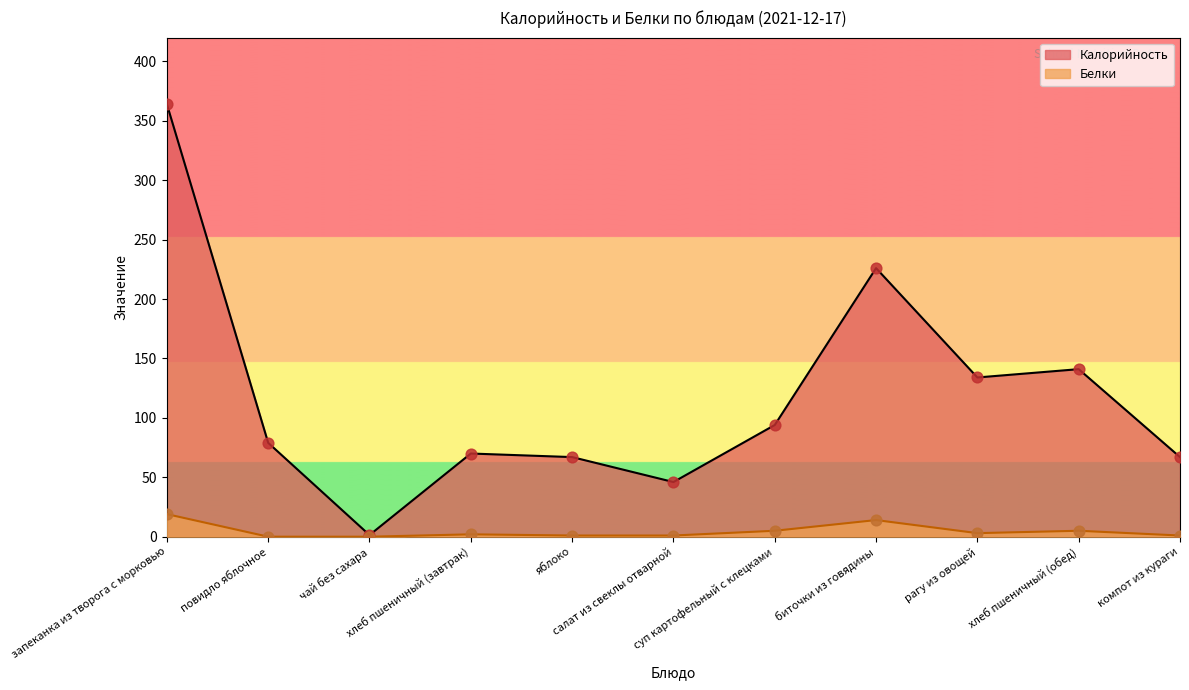

Which series has the largest total across all categories?

Калорийность